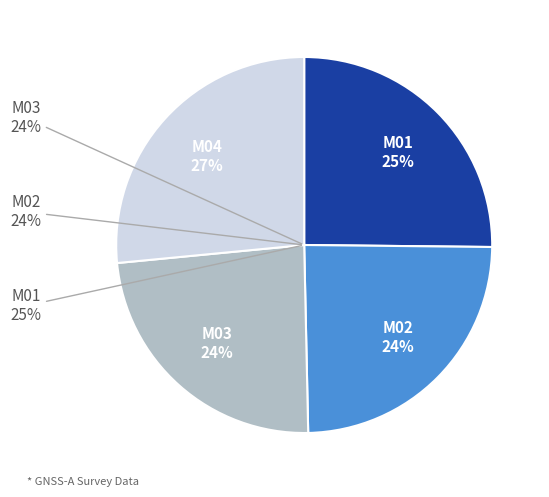

Is it true that M02 is 24% of the pie?

True